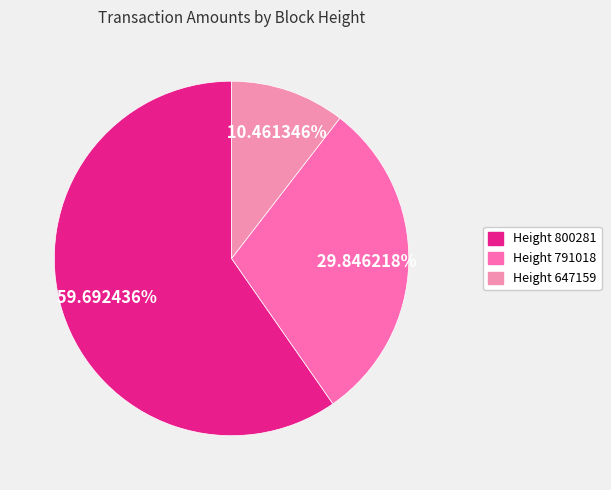

Which category accounts for the majority?

Height 800281